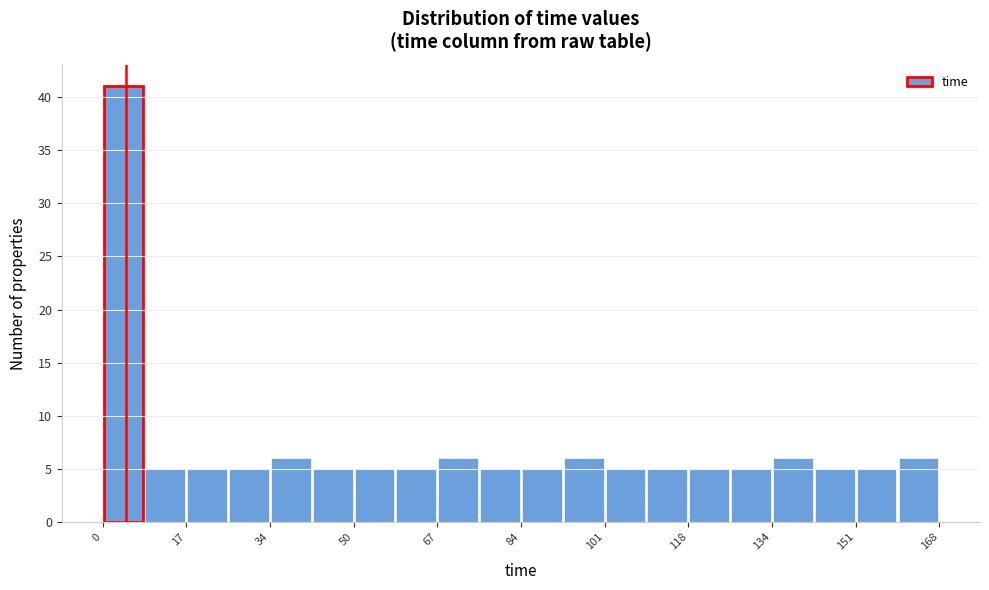

What is the height of the bar covering 8.4 to 16.8 on the x-axis? Neither the bar edges nor the heights are printed on the chart, so give them approximately, as read against the axes.

5